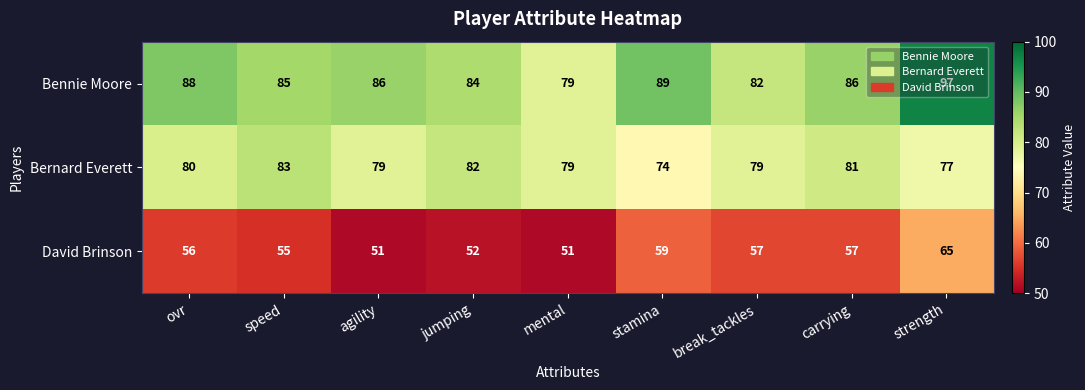

What is the minimum value shown in the chart?

51